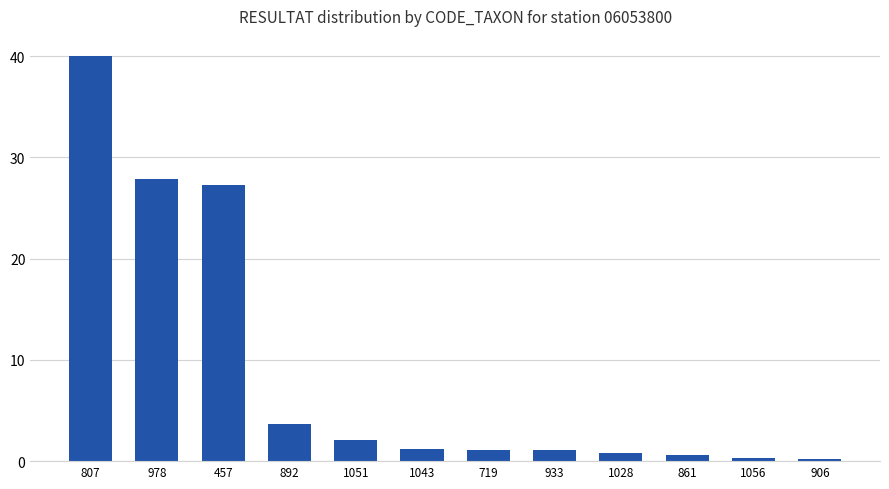

What is the value of the 8th bar from the left?

1.1